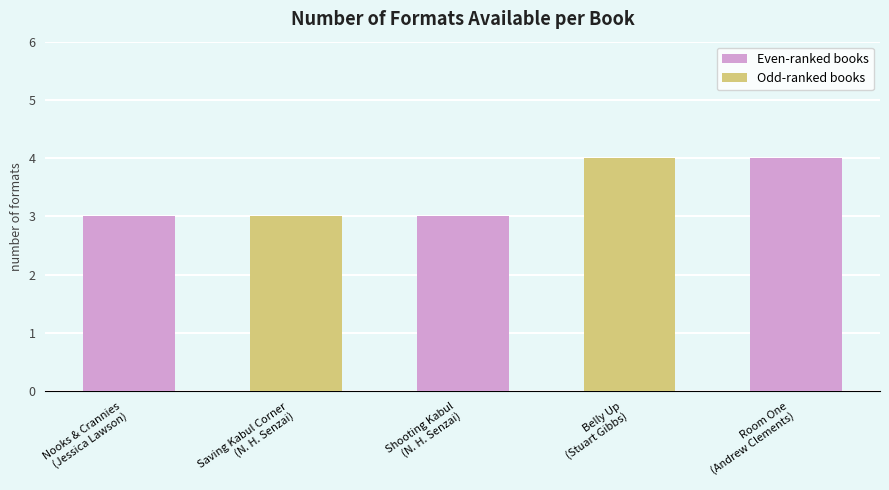

What position from the right is Belly Up
(Stuart Gibbs)?

2